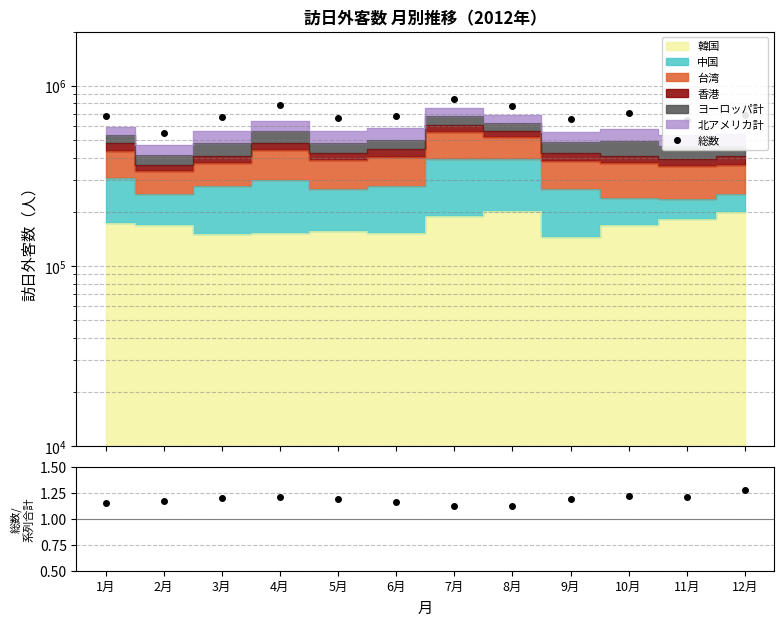

At how many categories does at least one series exceed 103380?

12